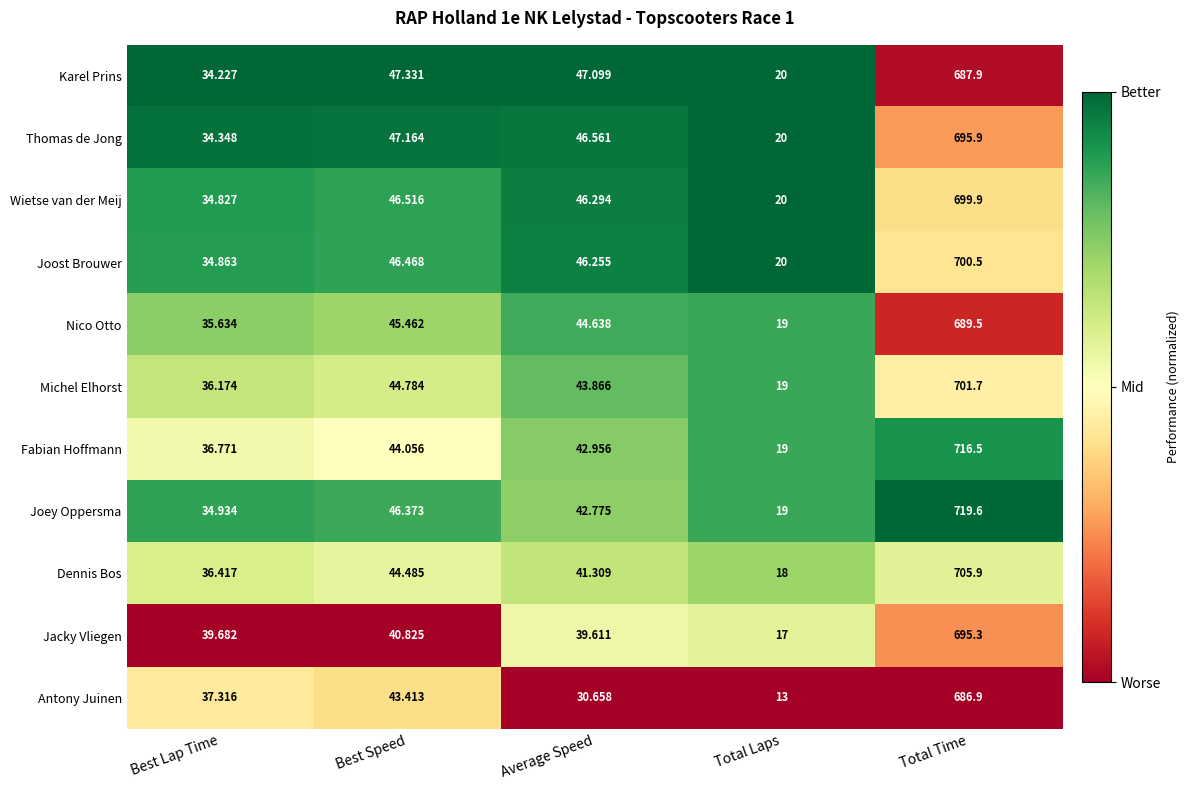

Where is Jacky Vliegen nearest to the value 356?

Best Speed